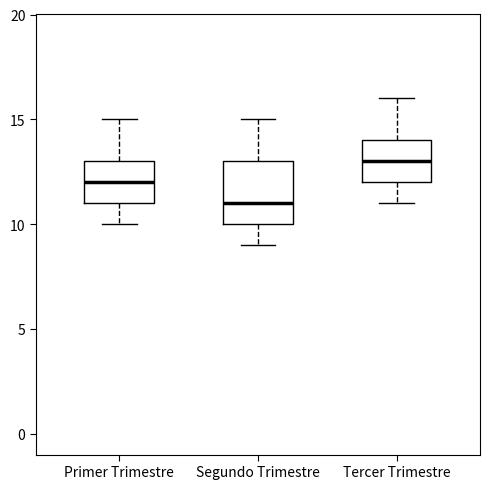

Which box has the lowest median line?

Segundo Trimestre